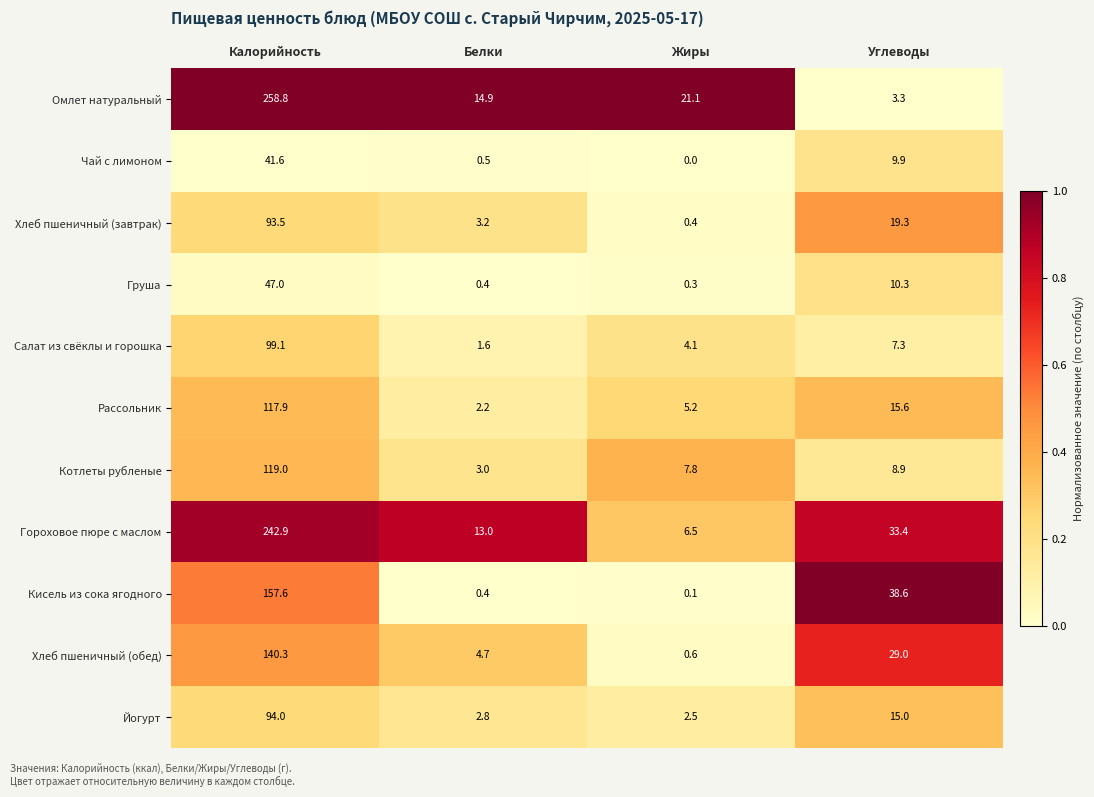

The Гороховое пюре с маслом series shows 406.2 at Калорийность. True or false?

False